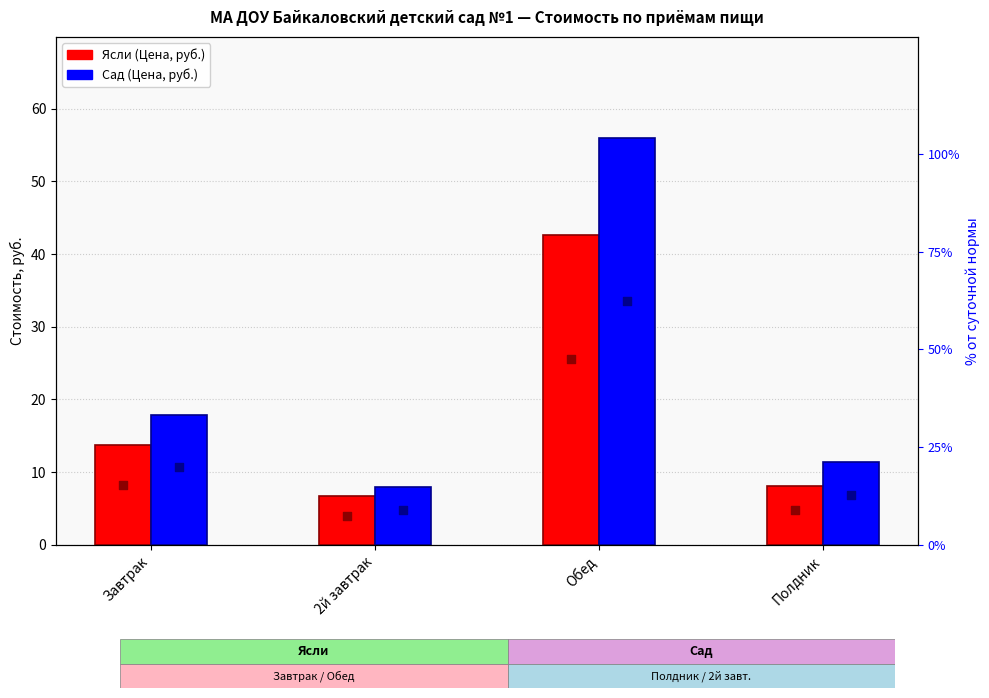

At how many categories does at least one series exceed 19?

1